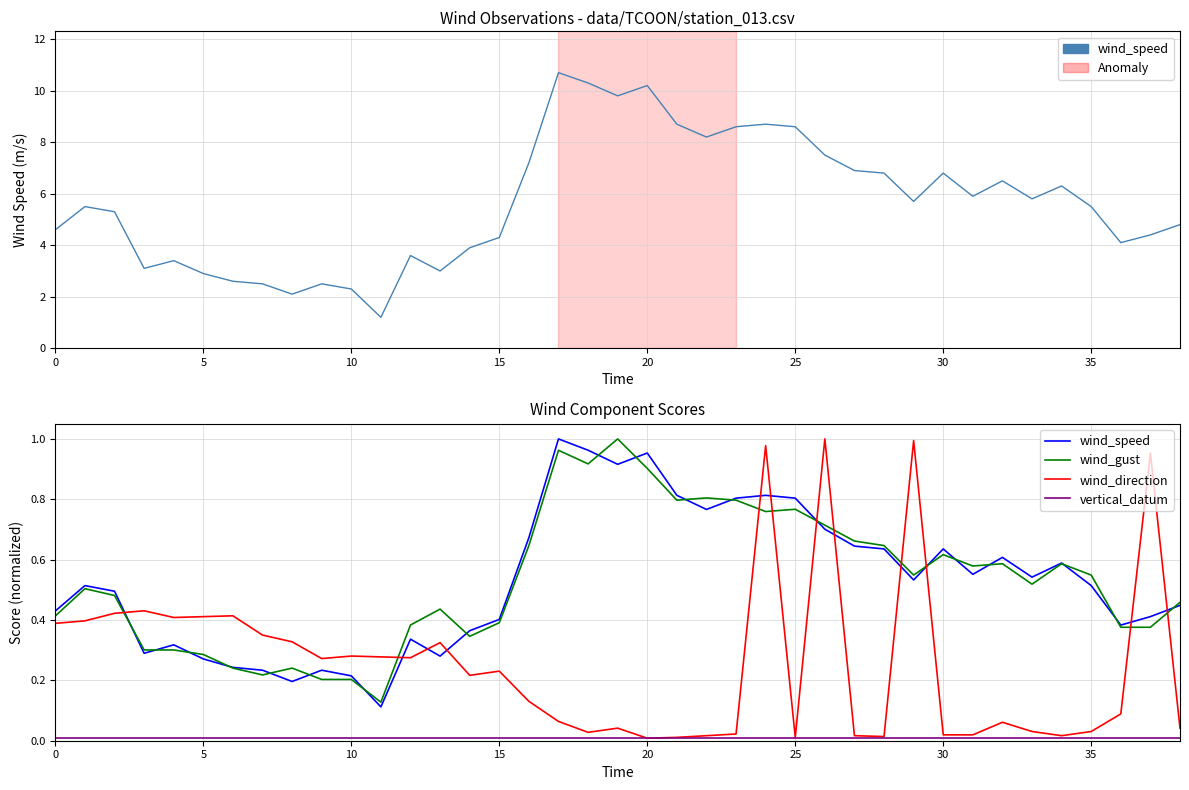

Which category has the lowest value in the wind_gust series?

11